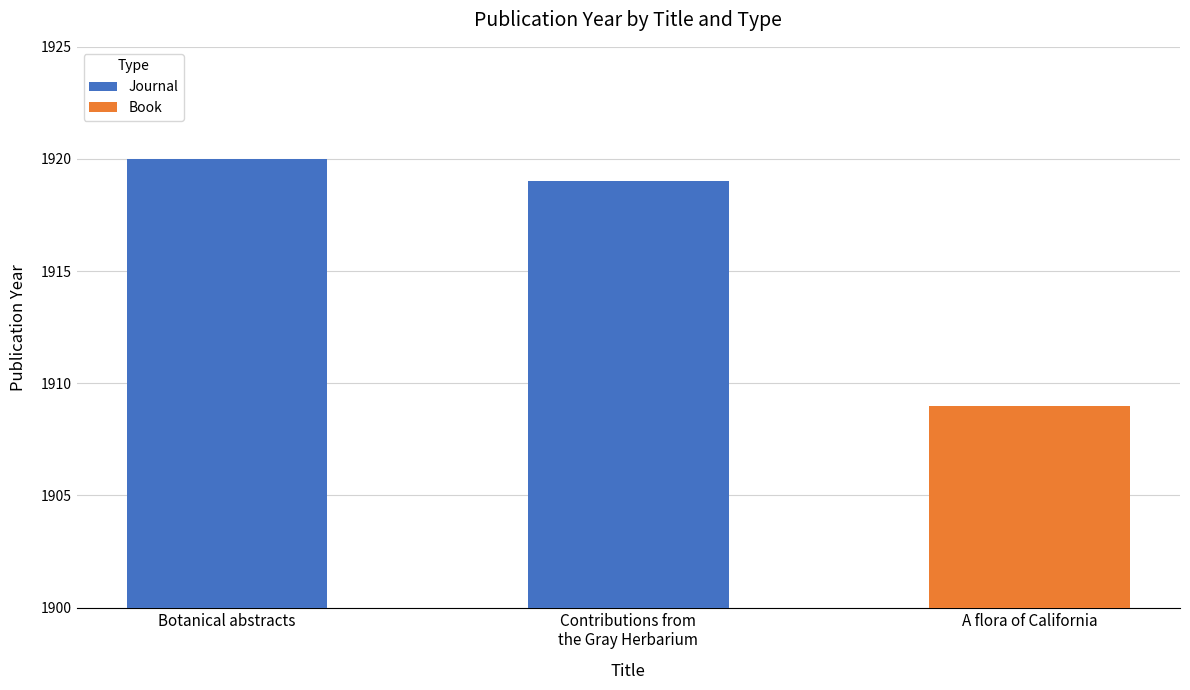

What is the difference between the Book values at A flora of California and Botanical abstracts?

1909